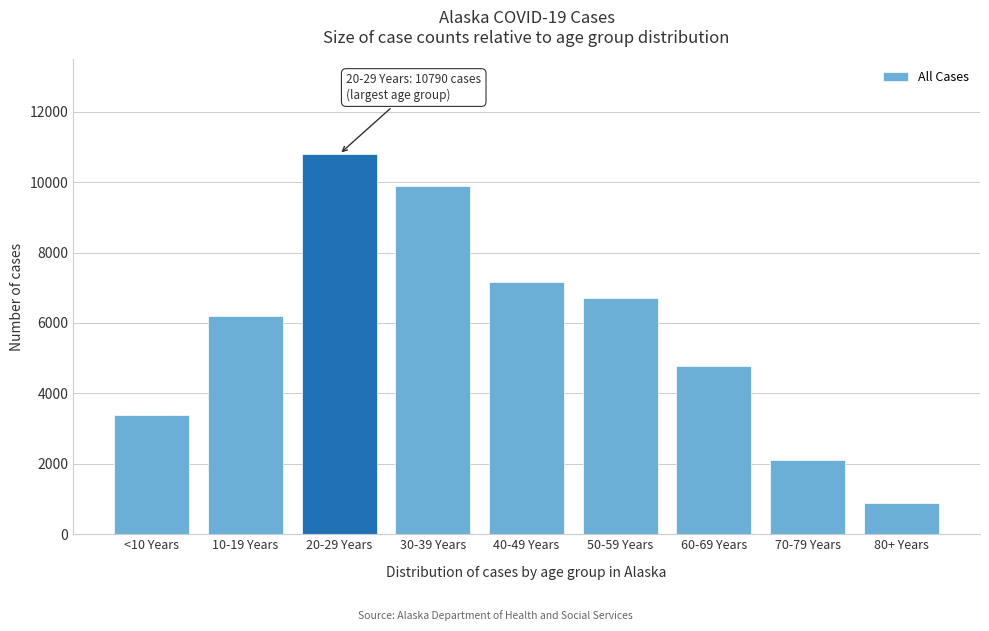

Reading left to right, extract all data points from this chart.

<10 Years=3400	10-19 Years=6198	20-29 Years=10790	30-39 Years=9892	40-49 Years=7171	50-59 Years=6716	60-69 Years=4788	70-79 Years=2103	80+ Years=893